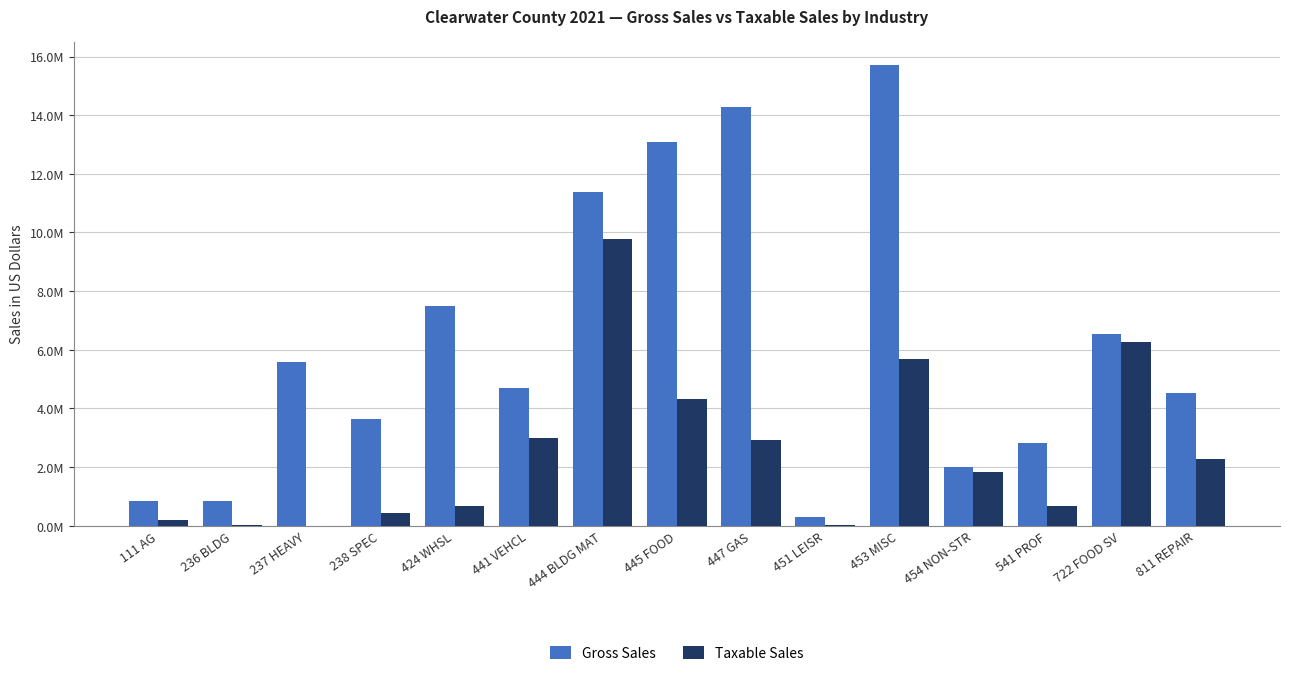

Does the chart contain stacked bars?

No